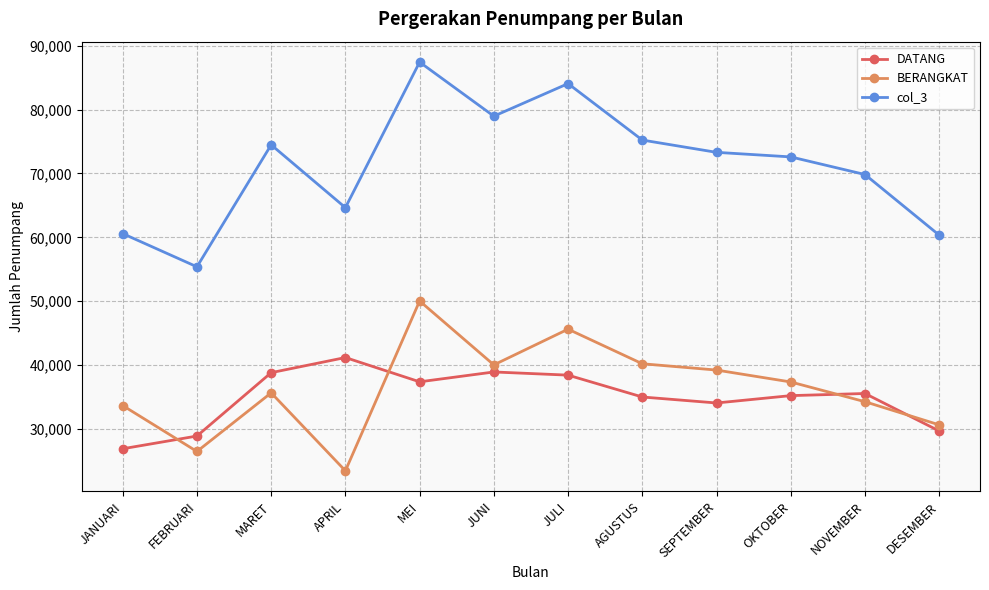

What value does the DATANG series have at JUNI?

38934